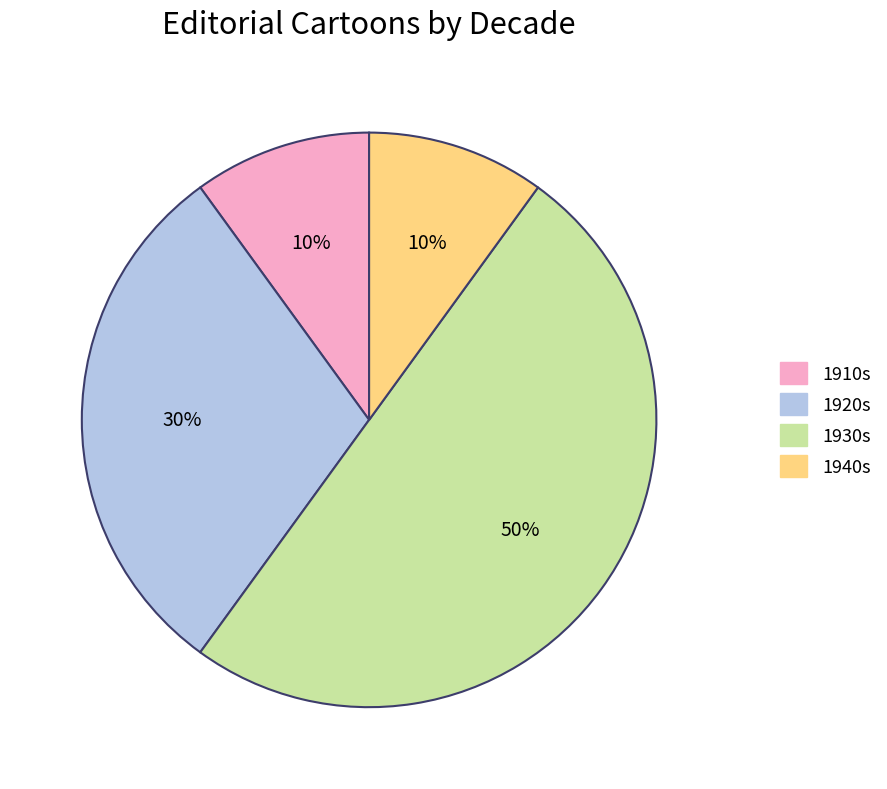

To the nearest percent, what is the difference between the largest and smallest slice percentages?

40%